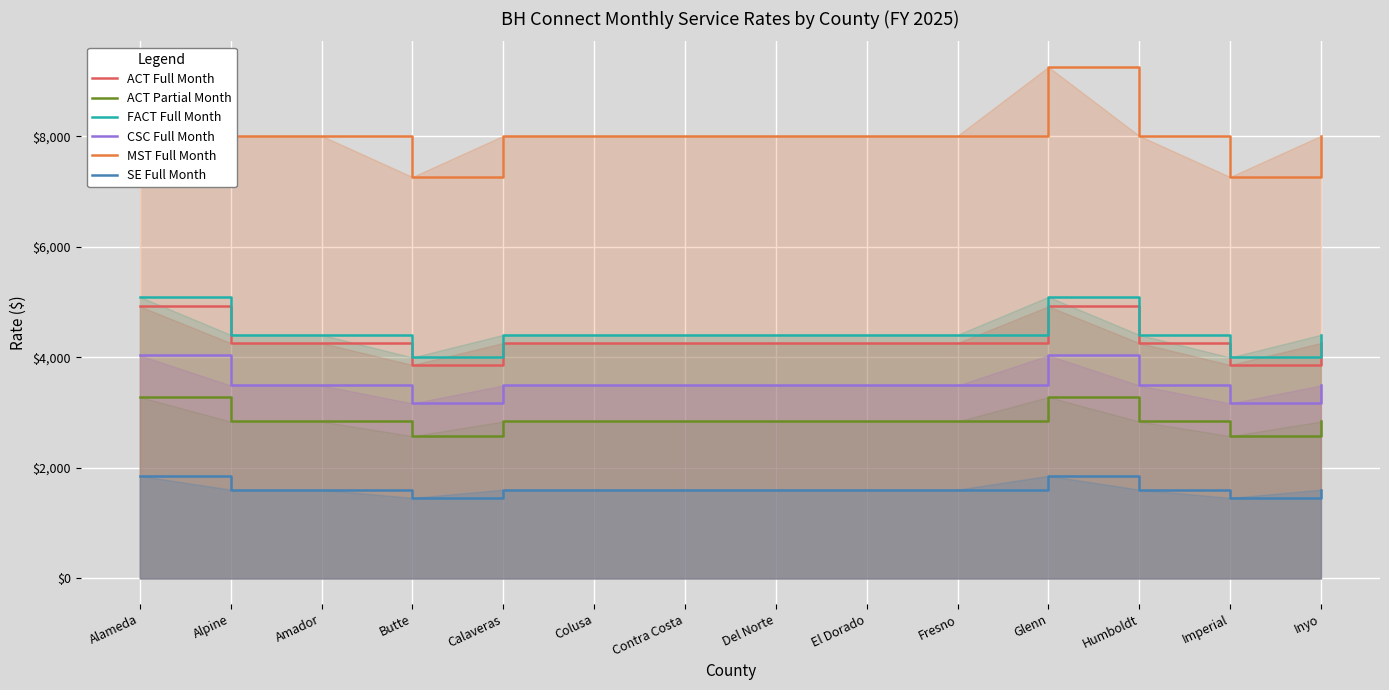

Reading left to right, list all the values displayed in this chart.

ACT Full Month: Alameda=4922.6	Alpine=4259.3	Amador=4259.3	Butte=3863.4	Calaveras=4259.3	Colusa=4259.3	Contra Costa=4259.3	Del Norte=4259.3	El Dorado=4259.3	Fresno=4259.3	Glenn=4922.6	Humboldt=4259.3	Imperial=3863.4	Inyo=4259.3
ACT Partial Month: Alameda=3281.7	Alpine=2839.5	Amador=2839.5	Butte=2575.6	Calaveras=2839.5	Colusa=2839.5	Contra Costa=2839.5	Del Norte=2839.5	El Dorado=2839.5	Fresno=2839.5	Glenn=3281.7	Humboldt=2839.5	Imperial=2575.6	Inyo=2839.5
FACT Full Month: Alameda=5094.9	Alpine=4408.4	Amador=4408.4	Butte=3998.6	Calaveras=4408.4	Colusa=4408.4	Contra Costa=4408.4	Del Norte=4408.4	El Dorado=4408.4	Fresno=4408.4	Glenn=5094.9	Humboldt=4408.4	Imperial=3998.6	Inyo=4408.4
CSC Full Month: Alameda=4035.4	Alpine=3491.6	Amador=3491.6	Butte=3167.1	Calaveras=3491.6	Colusa=3491.6	Contra Costa=3491.6	Del Norte=3491.6	El Dorado=3491.6	Fresno=3491.6	Glenn=4035.4	Humboldt=3491.6	Imperial=3167.1	Inyo=3491.6
MST Full Month: Alameda=9256.0	Alpine=8008.8	Amador=8008.8	Butte=7264.4	Calaveras=8008.8	Colusa=8008.8	Contra Costa=8008.8	Del Norte=8008.8	El Dorado=8008.8	Fresno=8008.8	Glenn=9256.0	Humboldt=8008.8	Imperial=7264.4	Inyo=8008.8
SE Full Month: Alameda=1856.2	Alpine=1606.0	Amador=1606.0	Butte=1456.8	Calaveras=1606.0	Colusa=1606.0	Contra Costa=1606.0	Del Norte=1606.0	El Dorado=1606.0	Fresno=1606.0	Glenn=1856.2	Humboldt=1606.0	Imperial=1456.8	Inyo=1606.0